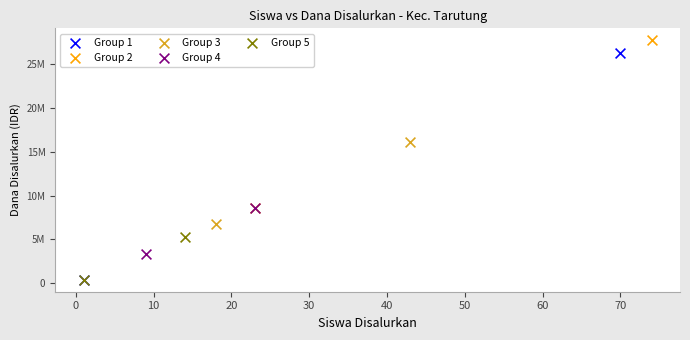

Which series has the widest spread of Y values?

Group 1